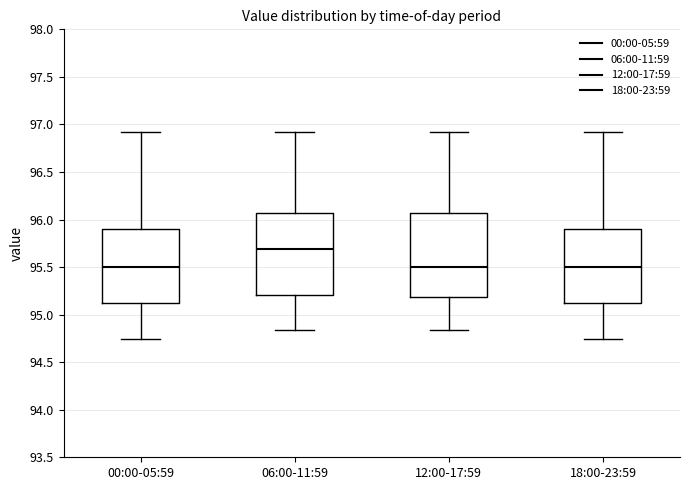

Reading left to right, read every box against the y-axis: the position of its median line, the range the box covers, and the ends of its whiskers. The values are not printed on the chart, so give them approximately, as read against the axis.

00:00-05:59: median 95.50, box 95.10 to 95.90, whiskers 94.75 to 96.90
06:00-11:59: median 95.70, box 95.20 to 96.05, whiskers 94.85 to 96.90
12:00-17:59: median 95.50, box 95.20 to 96.05, whiskers 94.85 to 96.90
18:00-23:59: median 95.50, box 95.10 to 95.90, whiskers 94.75 to 96.90